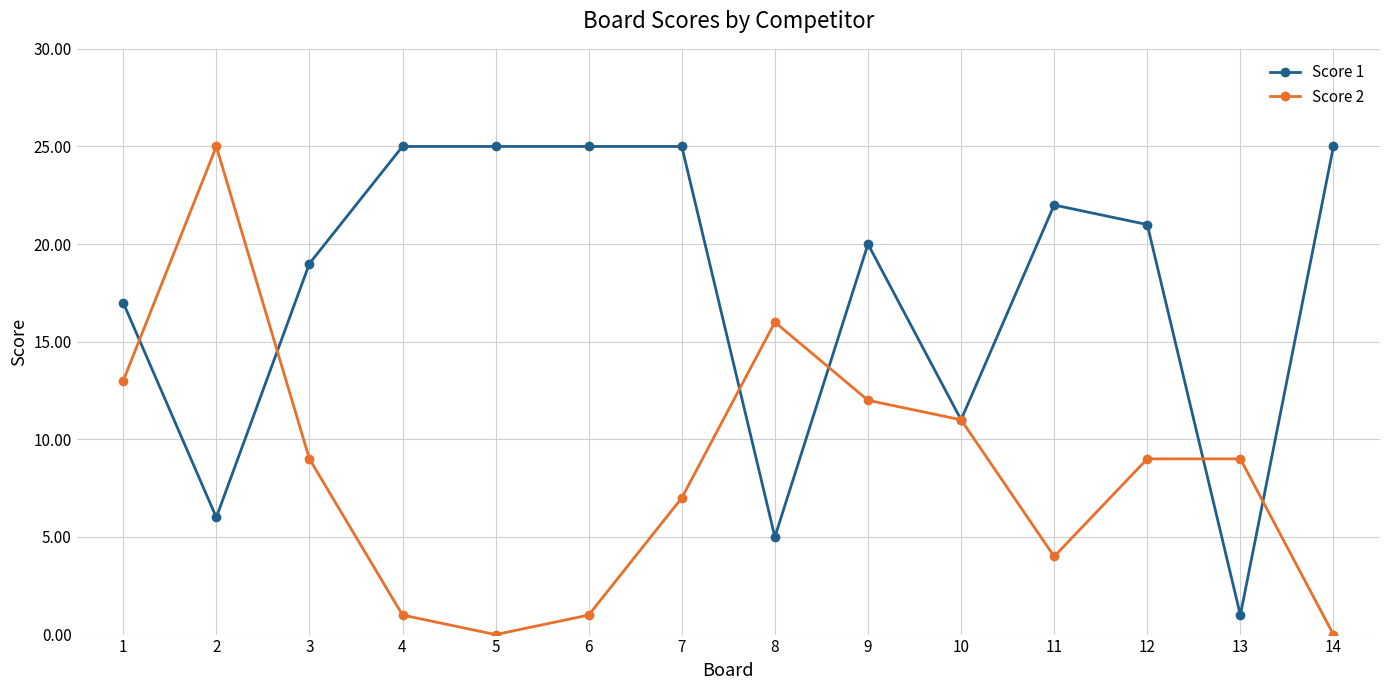

Where is the first local minimum for Score 2?

5